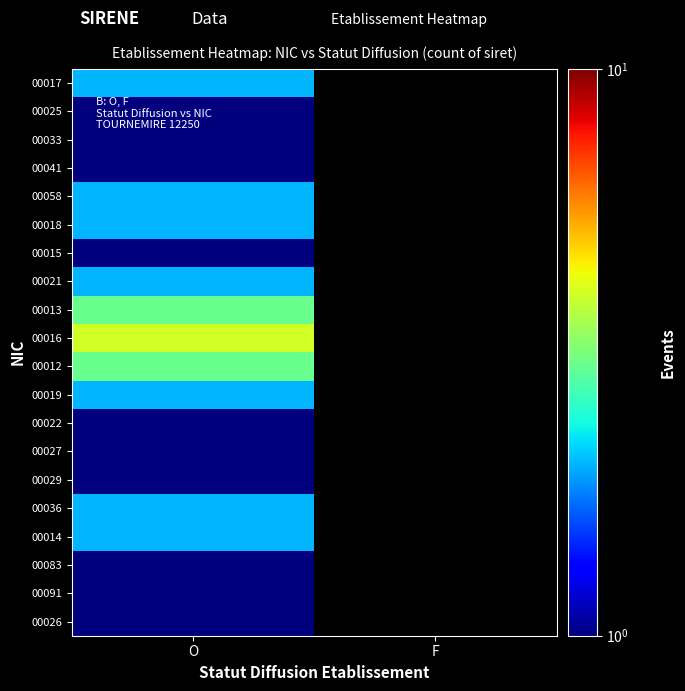

What is the total value across all series at O?

34.0